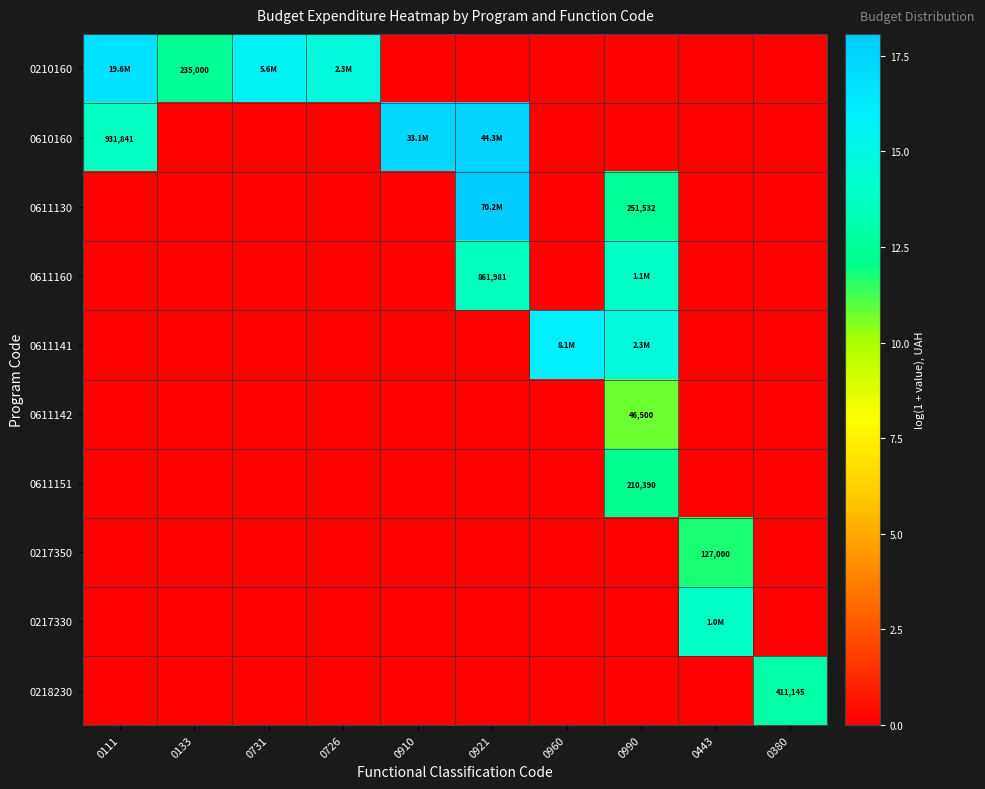

At which label does 0210160 reach its minimum?

0910